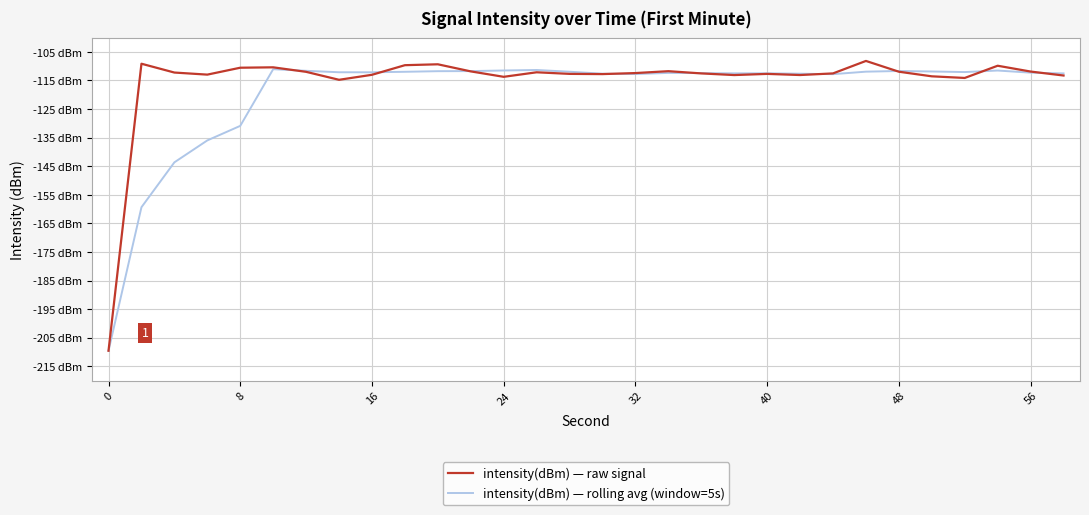

True or false: intensity(dBm) — rolling avg (window=5s) and intensity(dBm) — raw signal intersect in this chart.

True